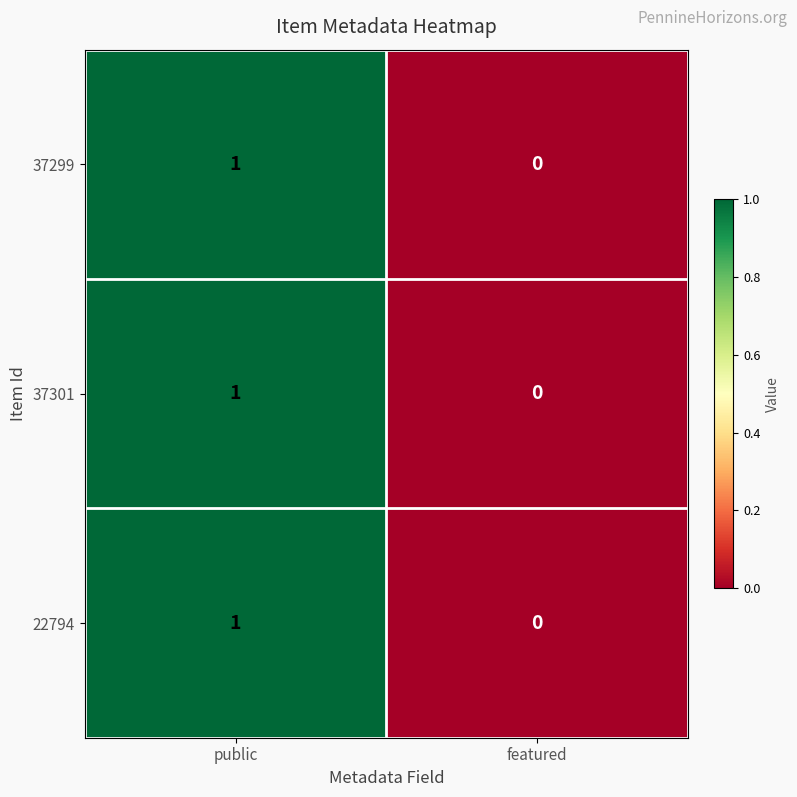

Which category has the lowest value in the 37301 series?

featured